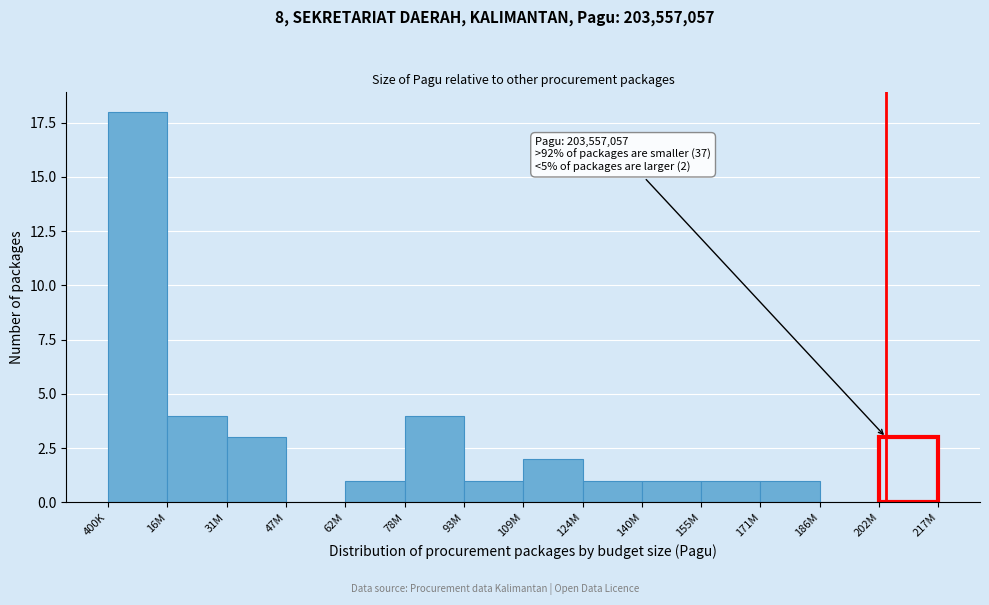

Reading left to right, what are all the values shown in this chart?

400K=18	16M=4	31M=3	47M=0	62M=1	78M=4	93M=1	109M=2	124M=1	140M=1	155M=1	171M=1	186M=0	202M=3